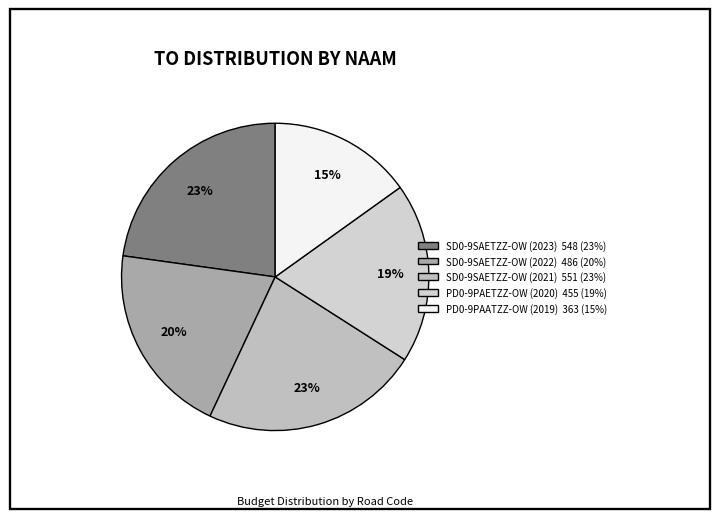

What is the smallest slice in the pie chart?

PD0-9PAATZZ-OW (2019)